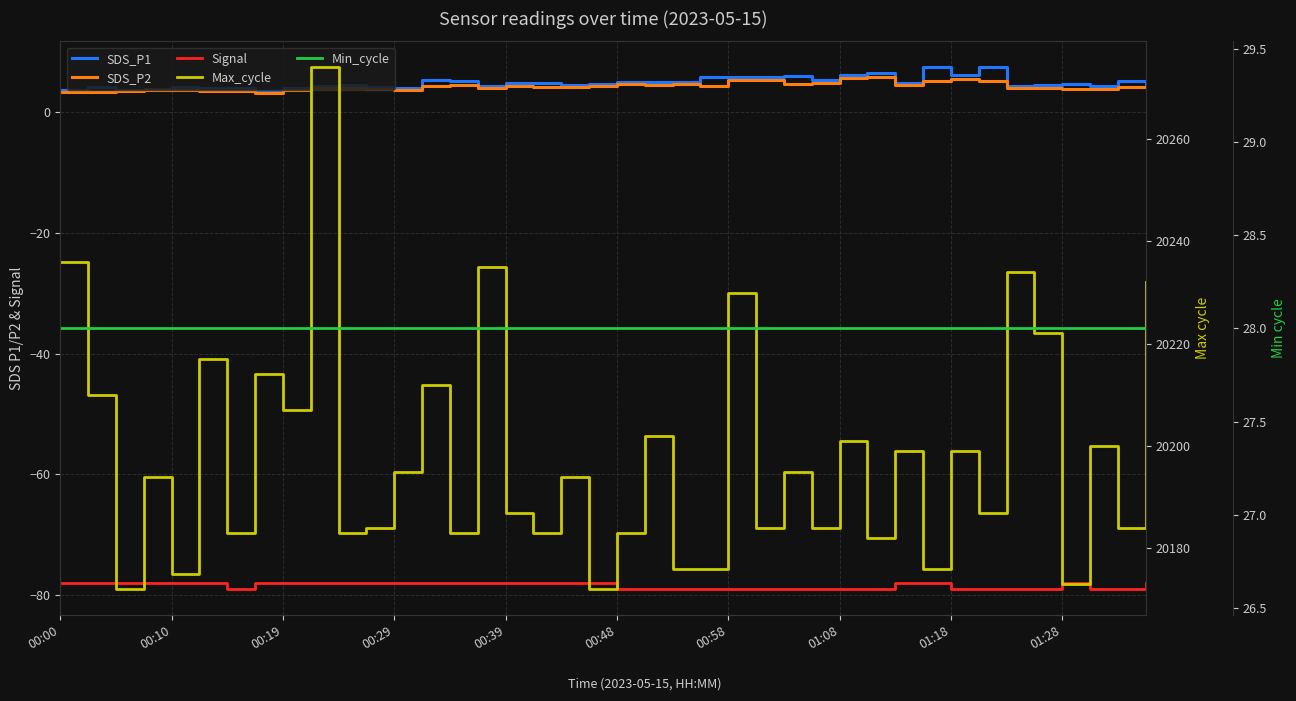

Is it true that Signal equals -78.0 at 00:39?

True